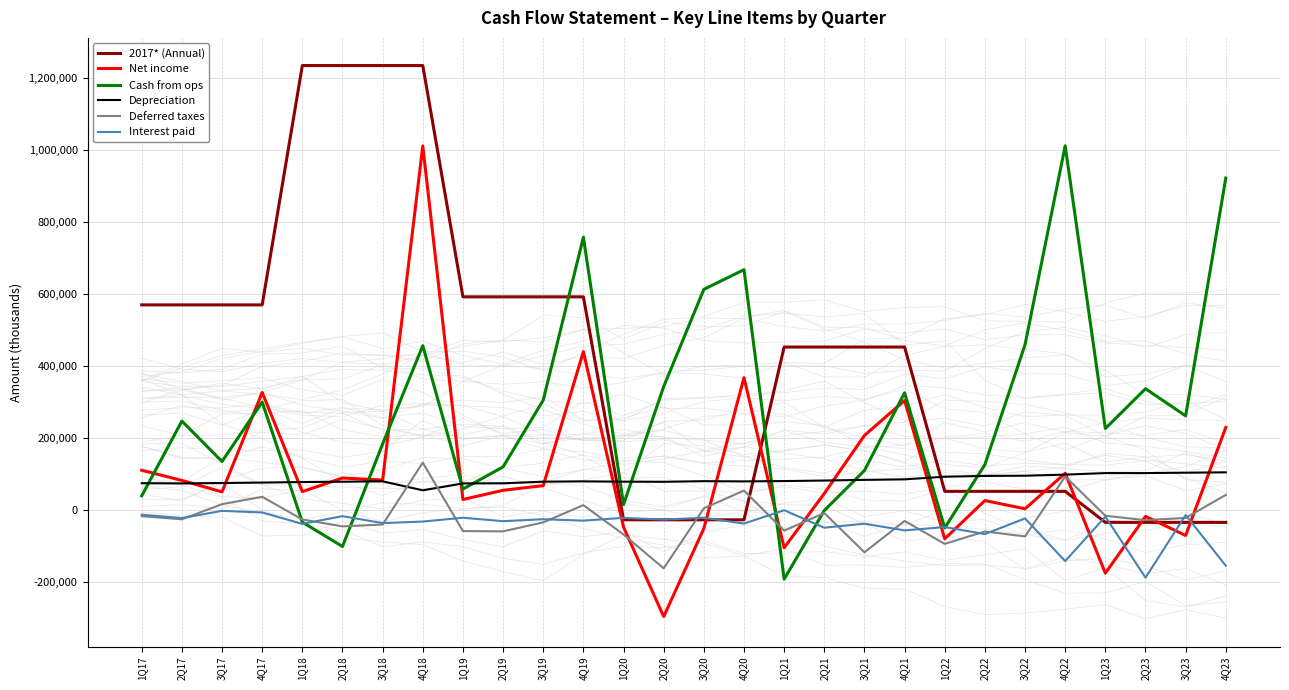

What is the approximate value of Deferred taxes at 3Q17, to the nearest 10?

16380